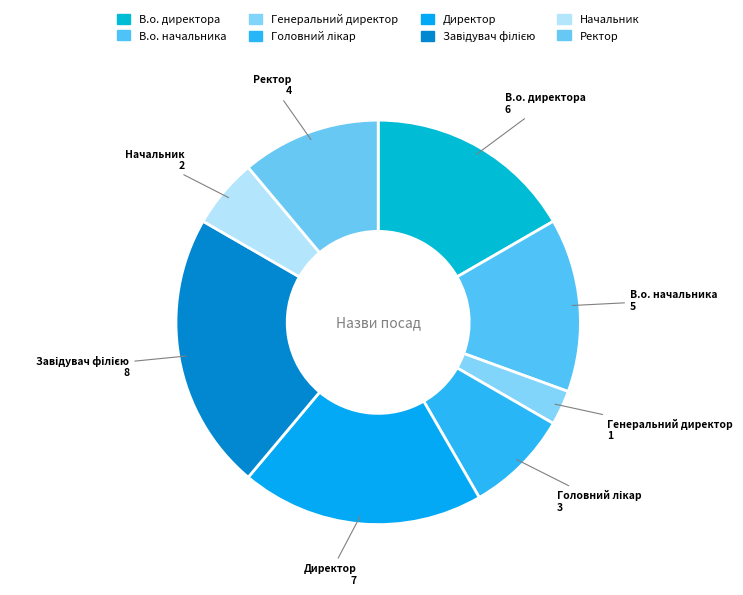

What is the smallest slice in the pie chart?

Генеральний директор